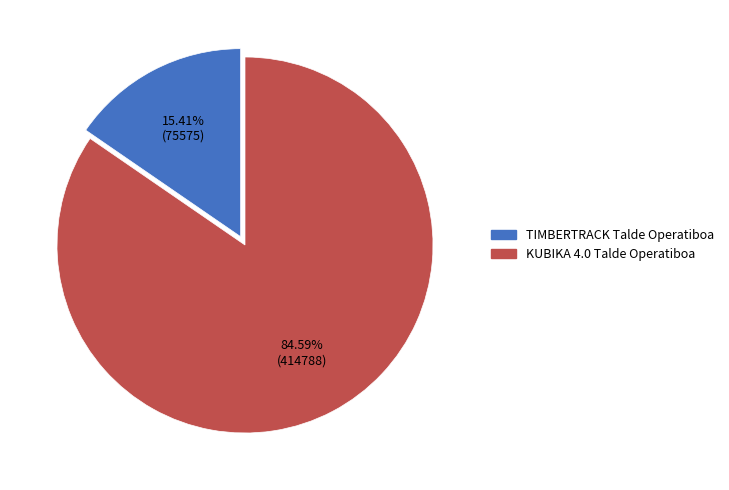

Count the number of slices in the pie.

2